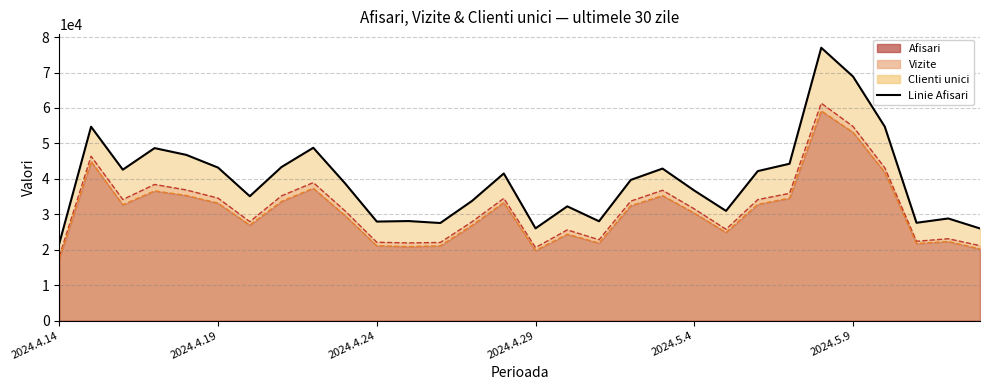

What is the difference between the second highest and minimum values in the Clienti unici series?

35684